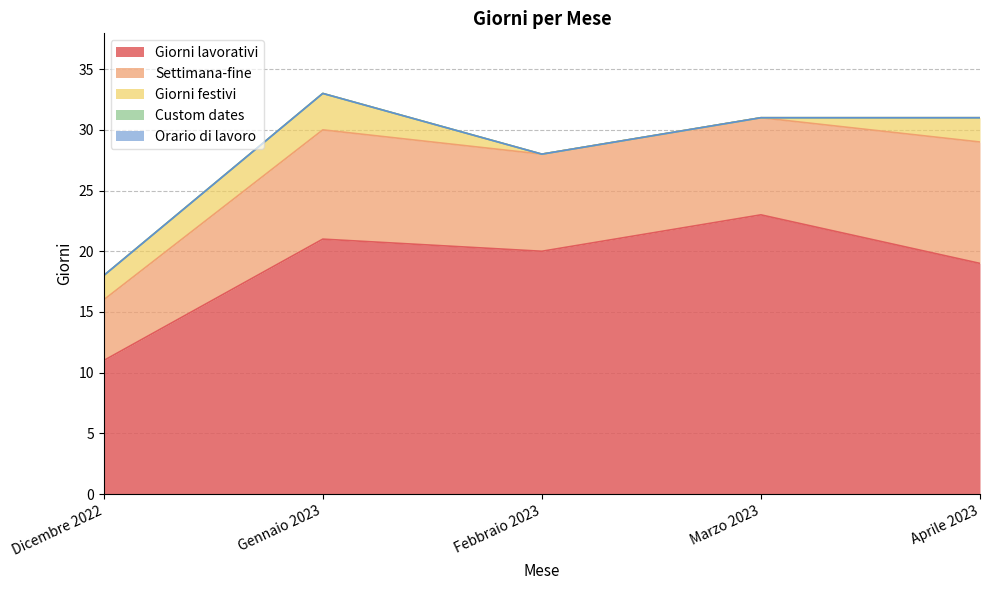

What is the maximum value shown in the chart?

23